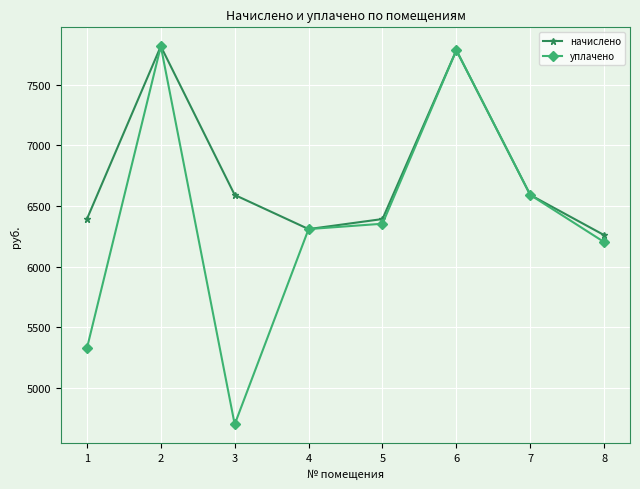

Which category has the highest value across all series?

2